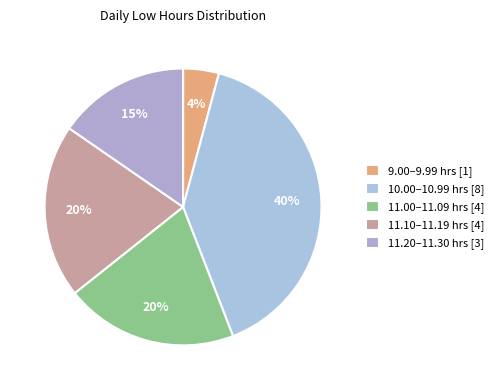

Count the number of slices in the pie.

5